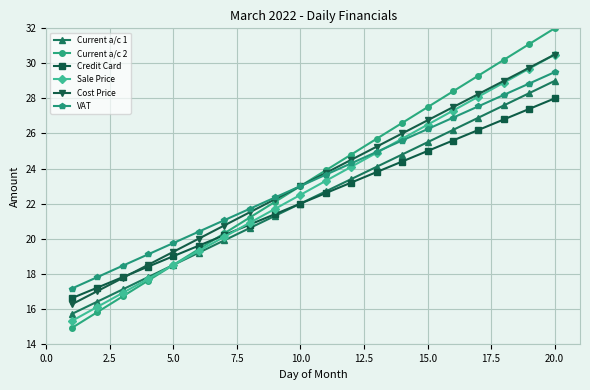

Which series has the widest spread of values?

Current a/c 2